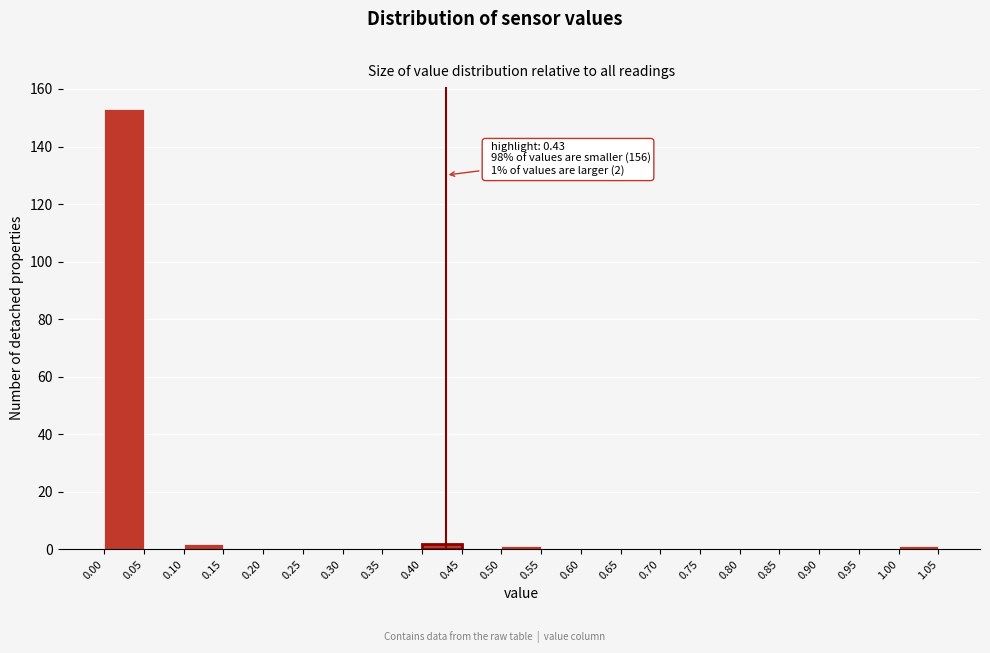

Which range on the x-axis has the tallest bar?

0.00 to 0.05